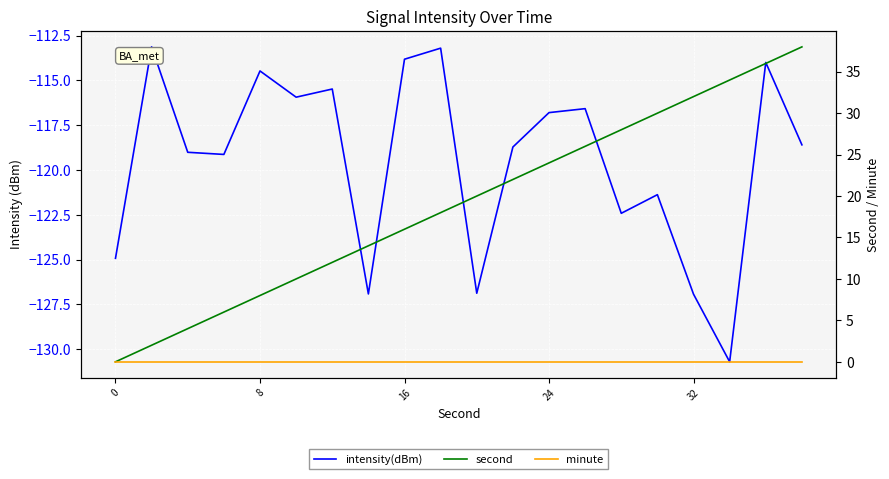

What are all the series names shown in the legend?

intensity(dBm), second, minute